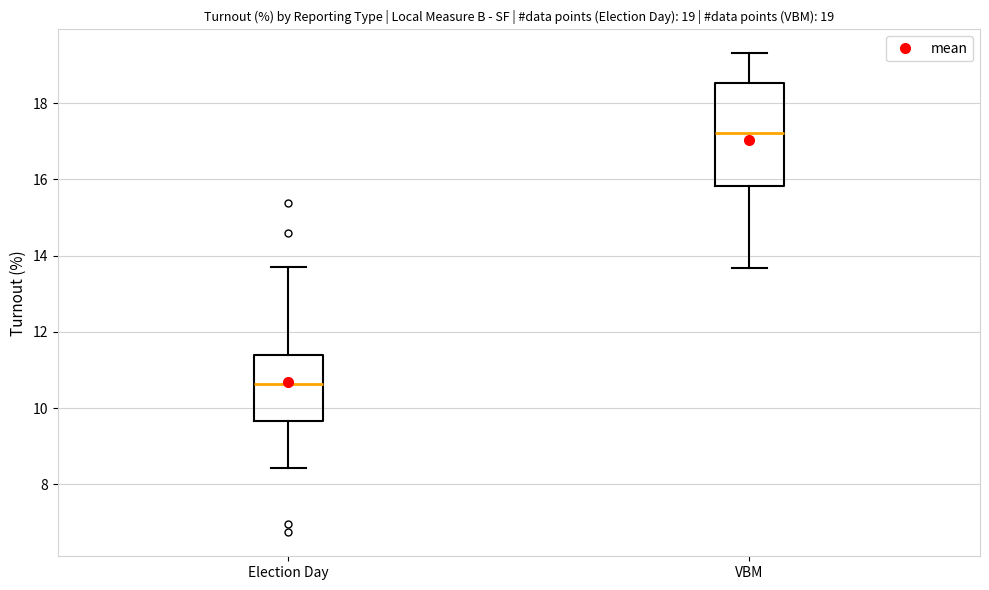

Which box's median line is the highest?

VBM